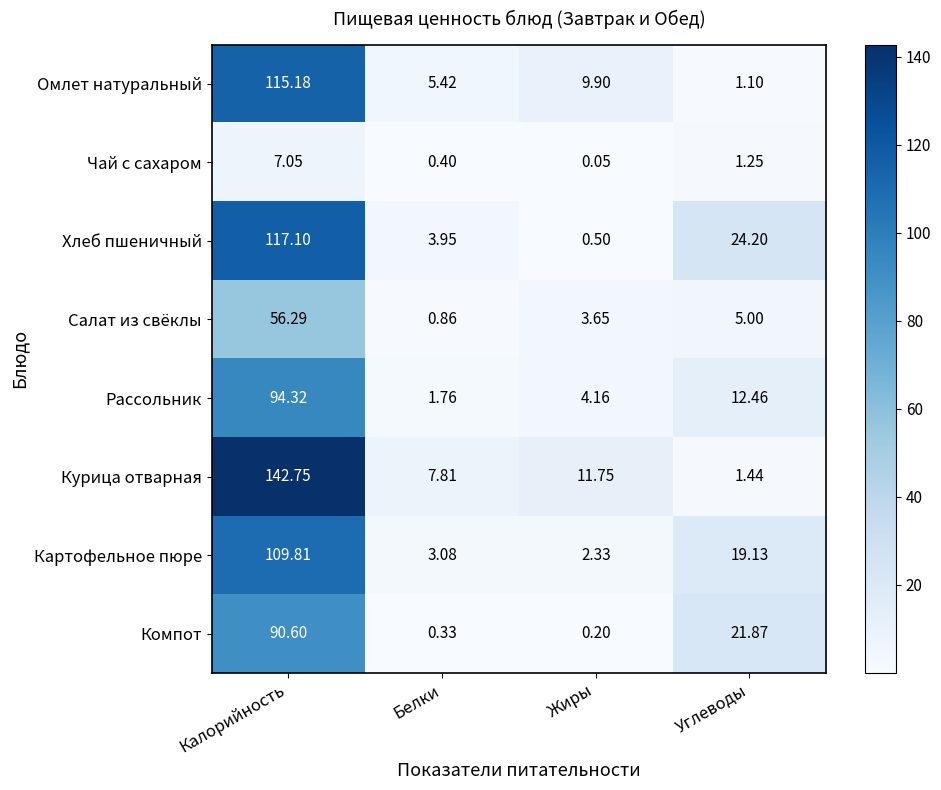

List the labels in order of Чай с сахаром value, largest first.

Калорийность, Углеводы, Белки, Жиры